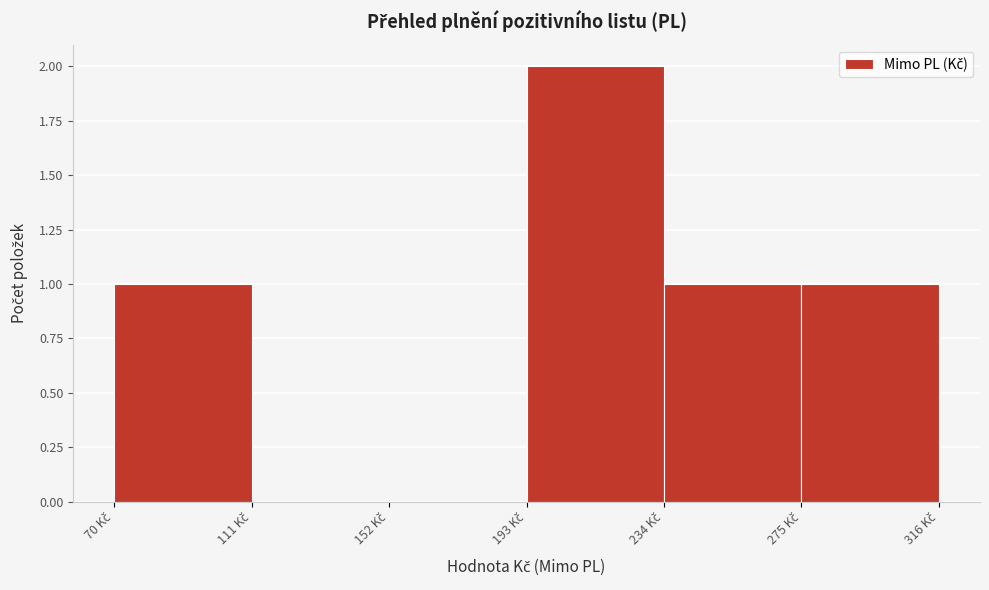

How tall is the bar that spans 195 to 235 on the x-axis? Neither the bar edges nor the heights are printed on the chart, so give them approximately, as read against the axes.

2